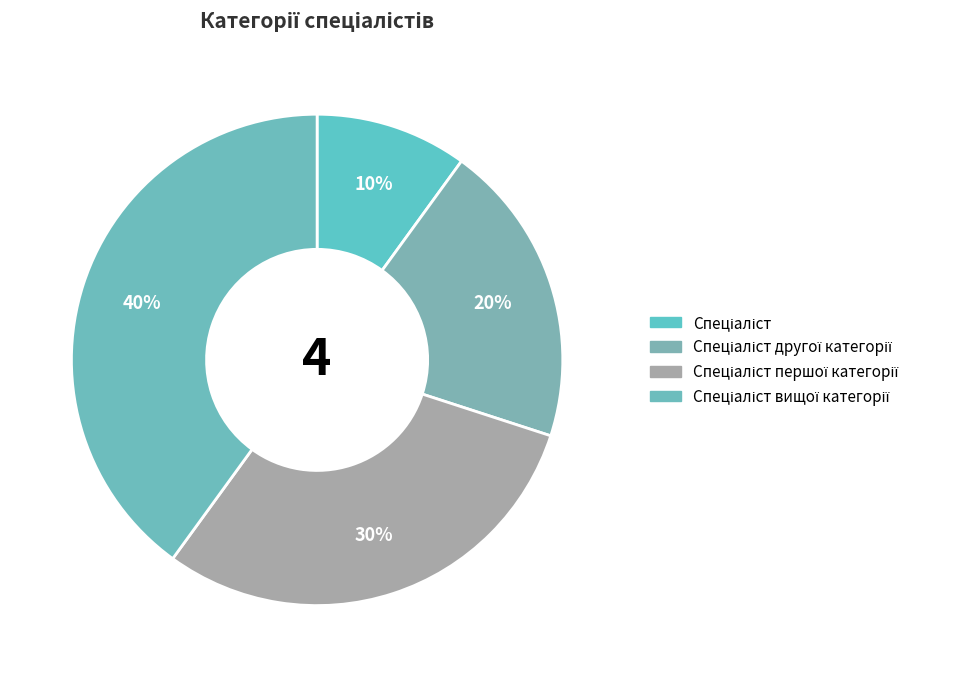

How many slices are in this pie chart?

4